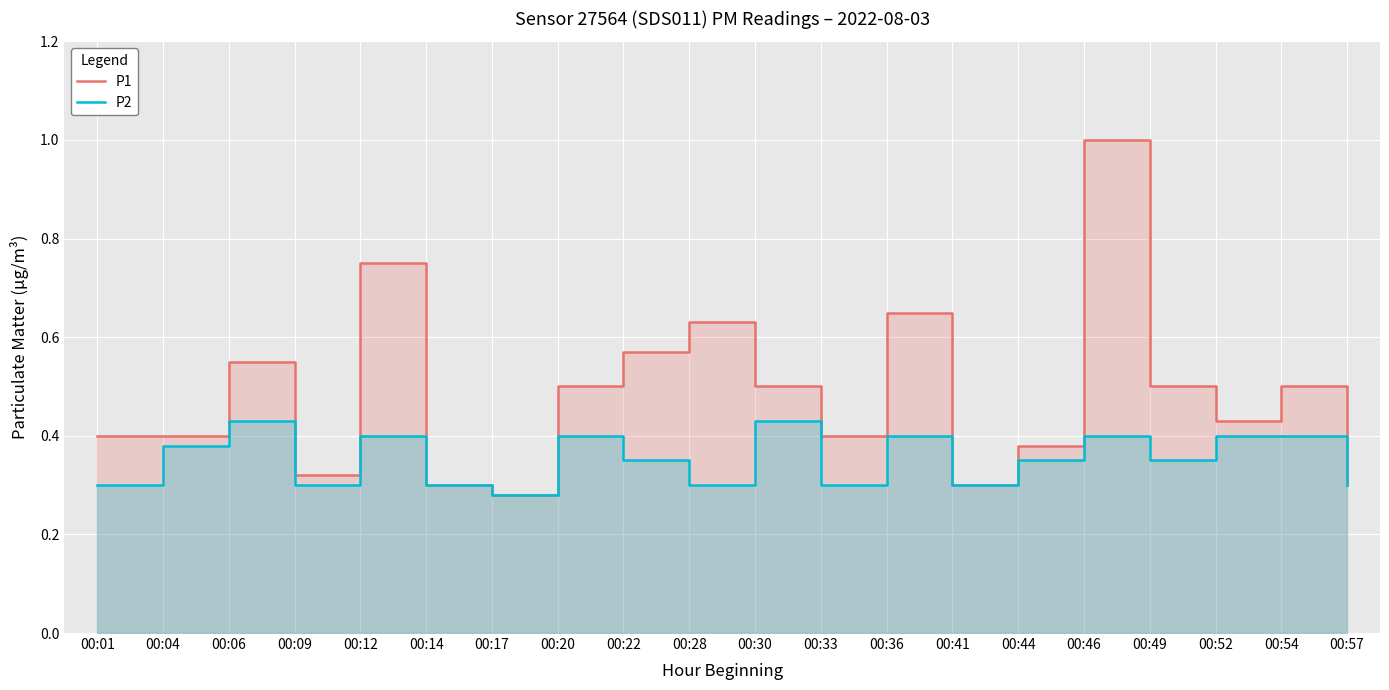

Where is P2 nearest to the value 0?

00:17